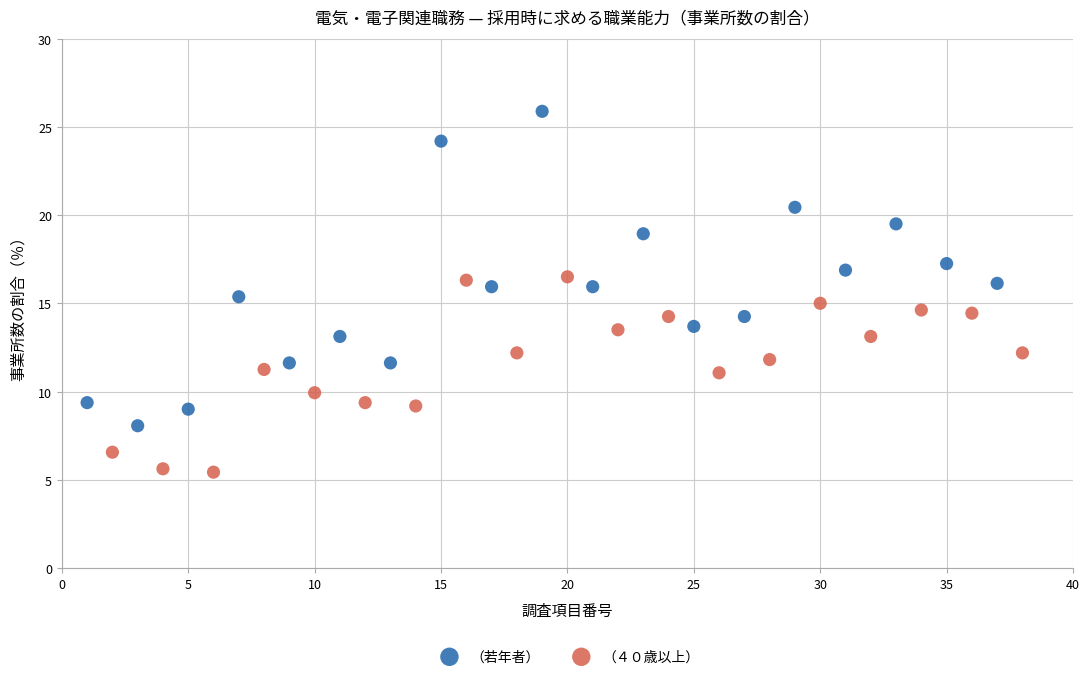

Which series has the largest Y range (max minus min)?

（若年者）